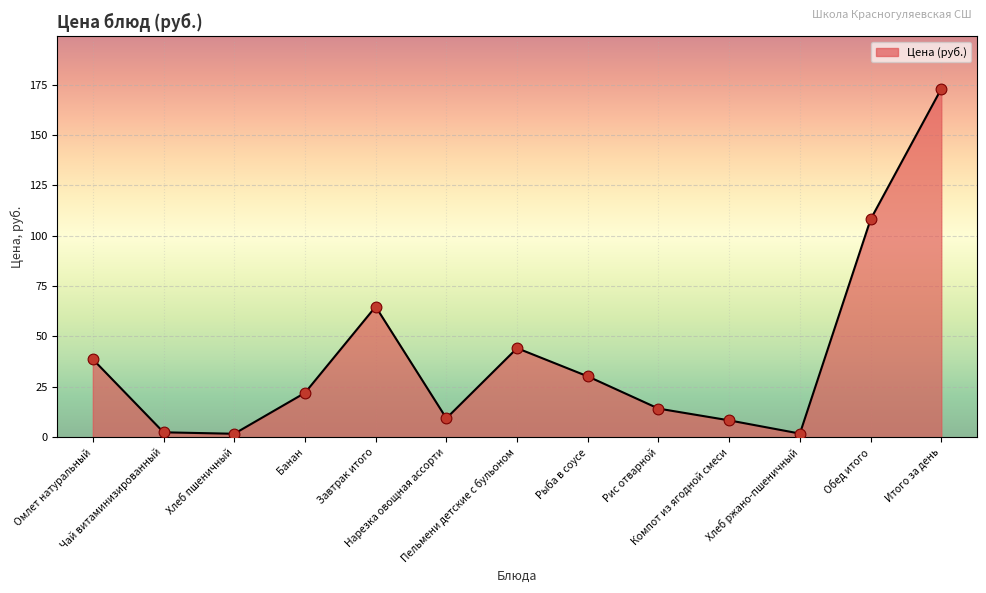

Which has a higher value, Итого за день or Обед итого?

Итого за день